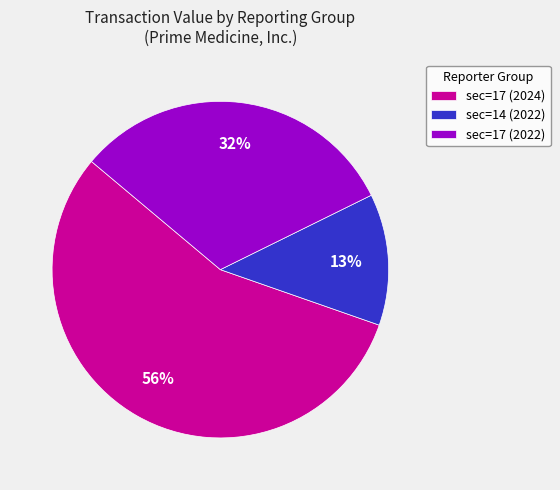

Does sec=17 (2022) account for over 50% of the chart?

No